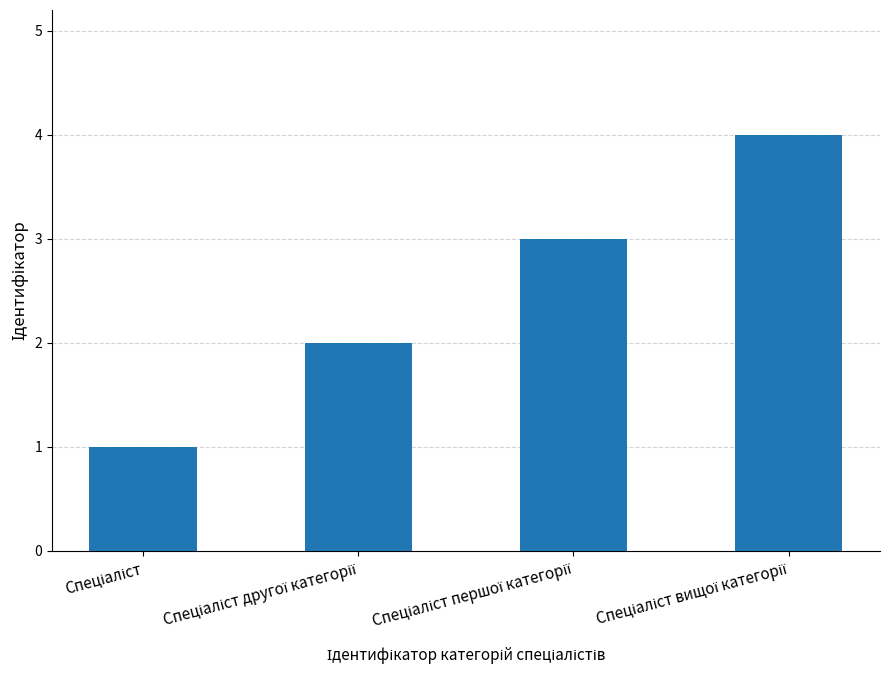

How many categories are shown in the chart?

4